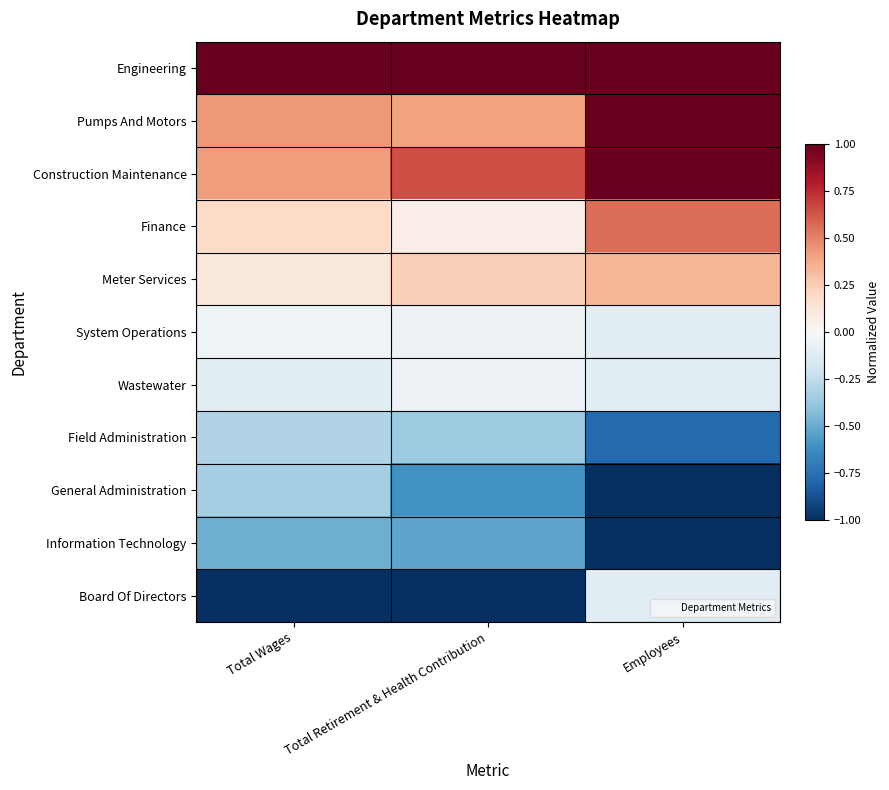

At which category is the sum across all series the highest?

Employees